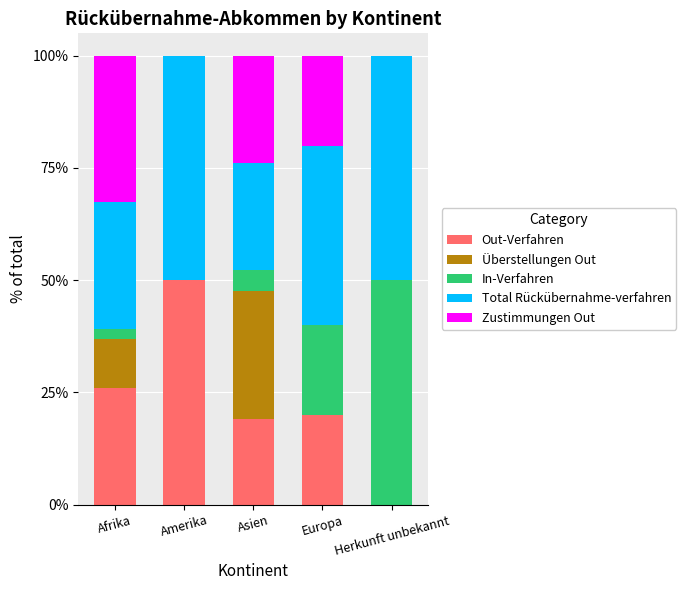

True or false: Out-Verfahren has a value of -17.2 at Herkunft unbekannt.

False